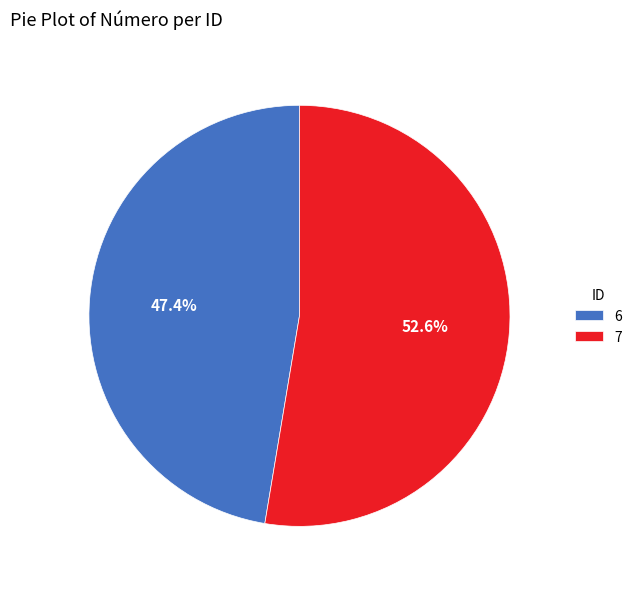

The 7 slice represents 53% of the pie. True or false?

True